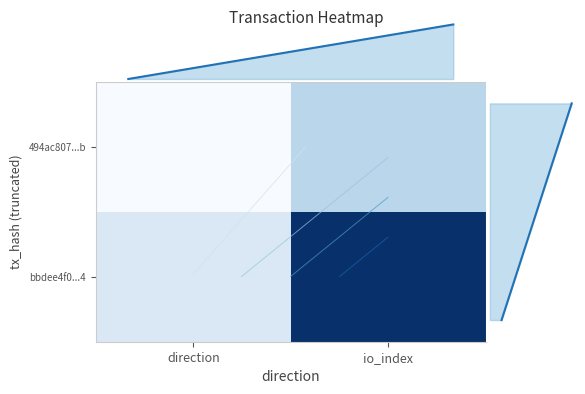

How many values in the col marginal line series are below 8?

1